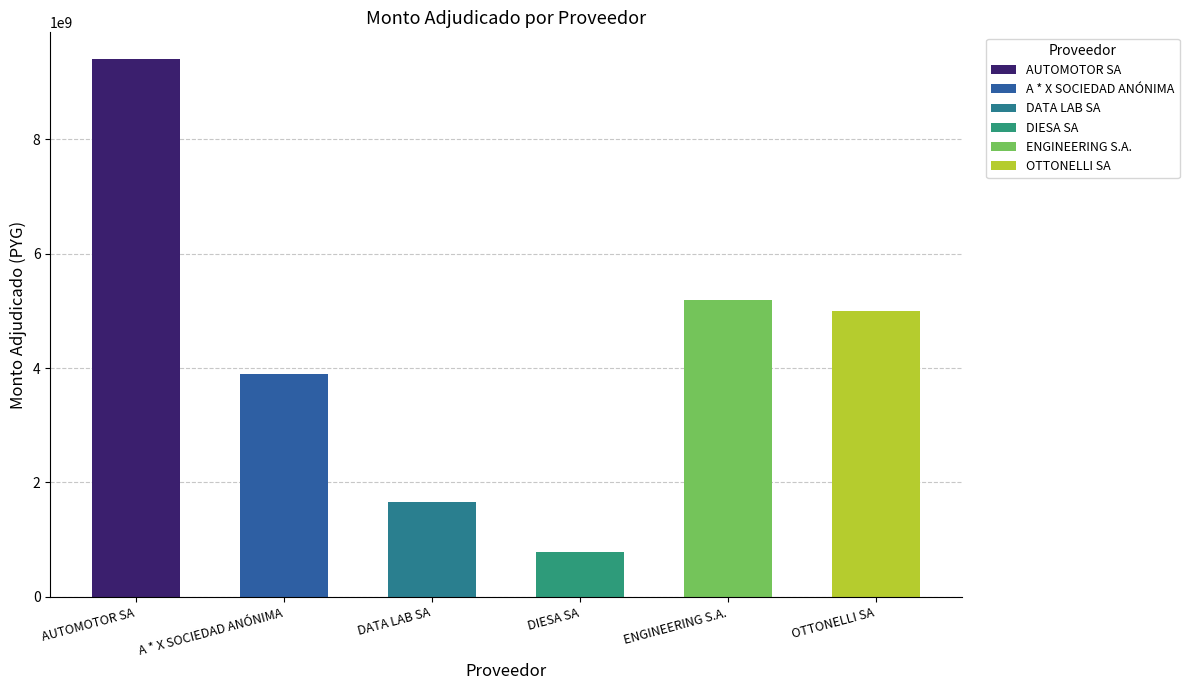

List the labels in order of value, largest first.

AUTOMOTOR SA, ENGINEERING S.A., OTTONELLI SA, A * X SOCIEDAD ANÓNIMA, DATA LAB SA, DIESA SA